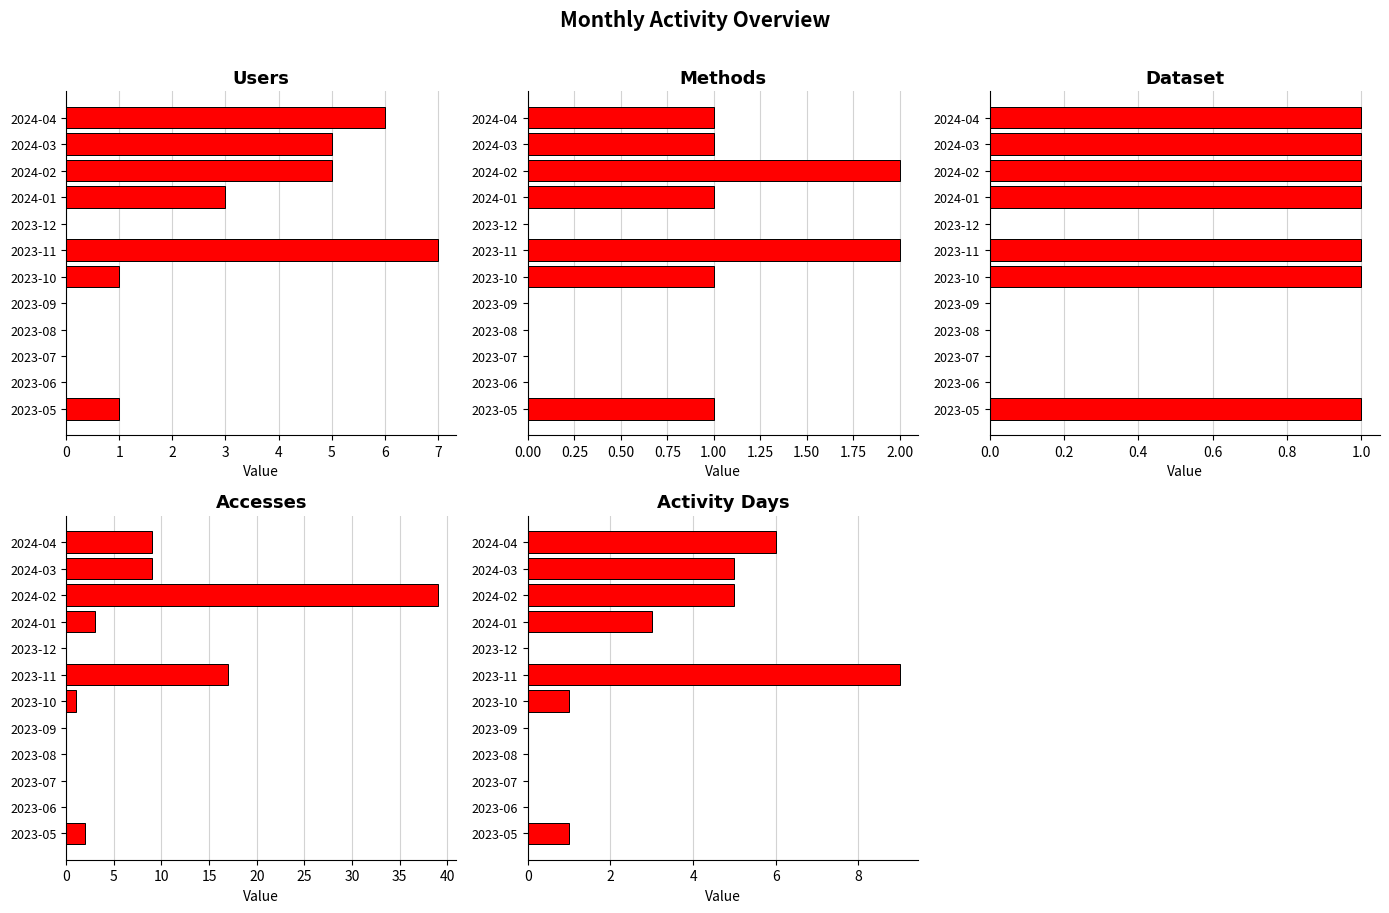

Between 2023-06 and 2024-01, which is larger?

2024-01